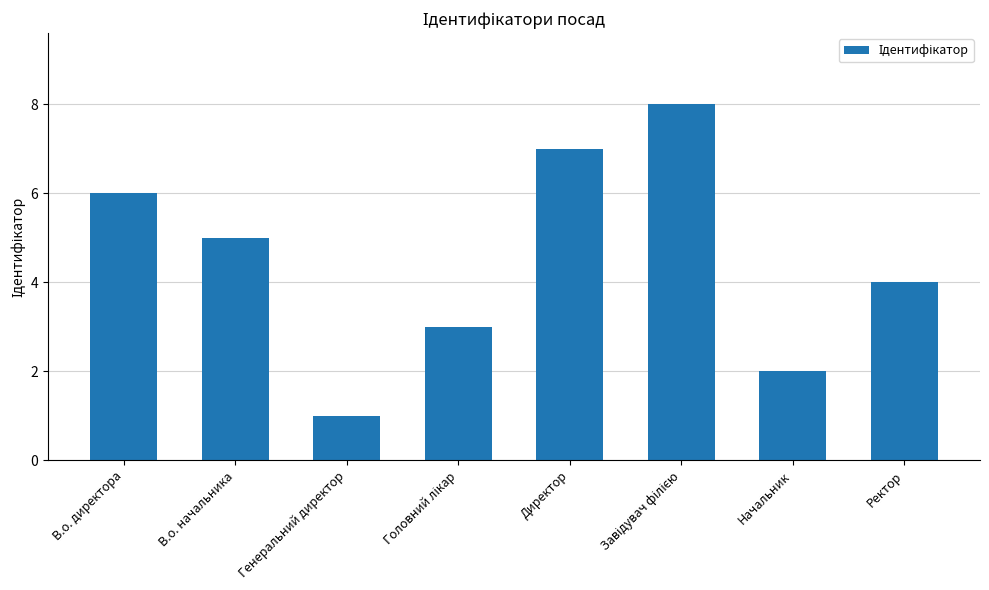

The chart shows a value of 4 at Ректор. True or false?

True